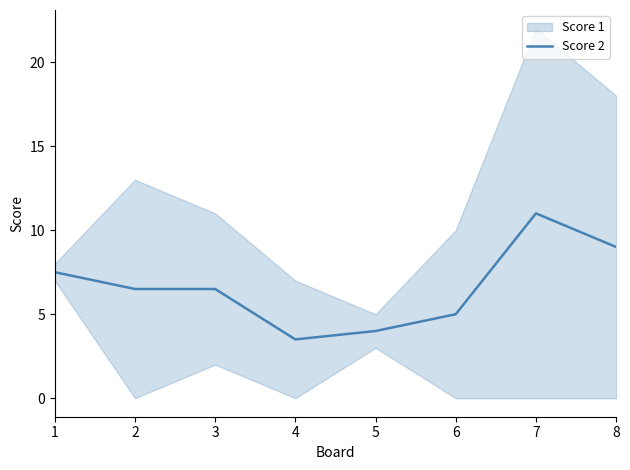

What is the difference between the maximum and second lowest values?

7.0